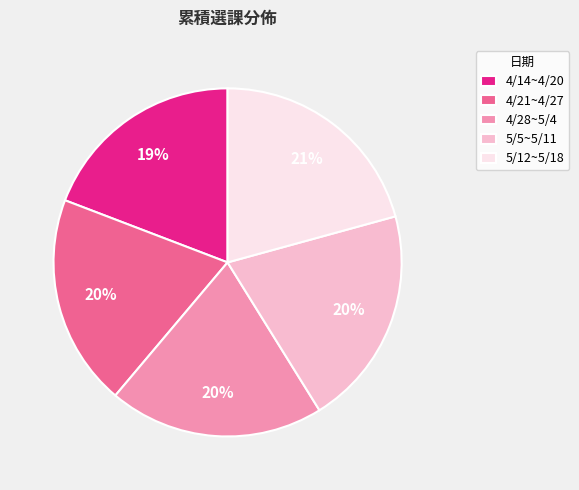

Does 4/28~5/4 represent more than half of the total?

No